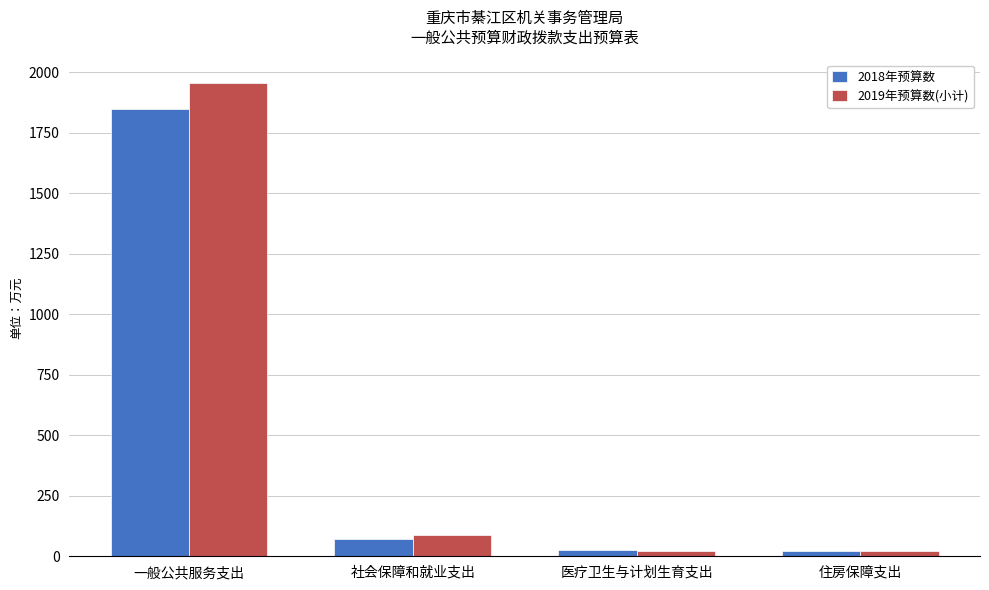

Are the bars grouped side by side (vs. stacked)?

Yes